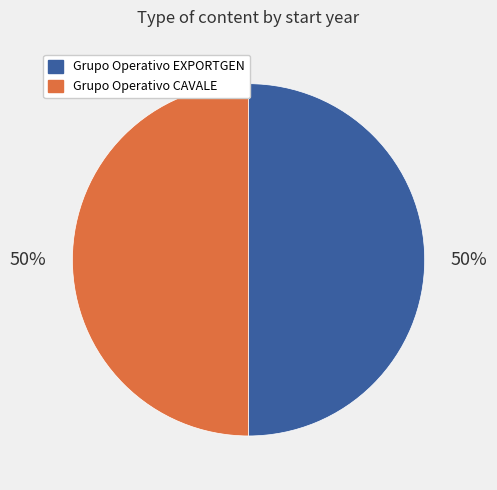

To the nearest percent, what is the average slice percentage?

50%